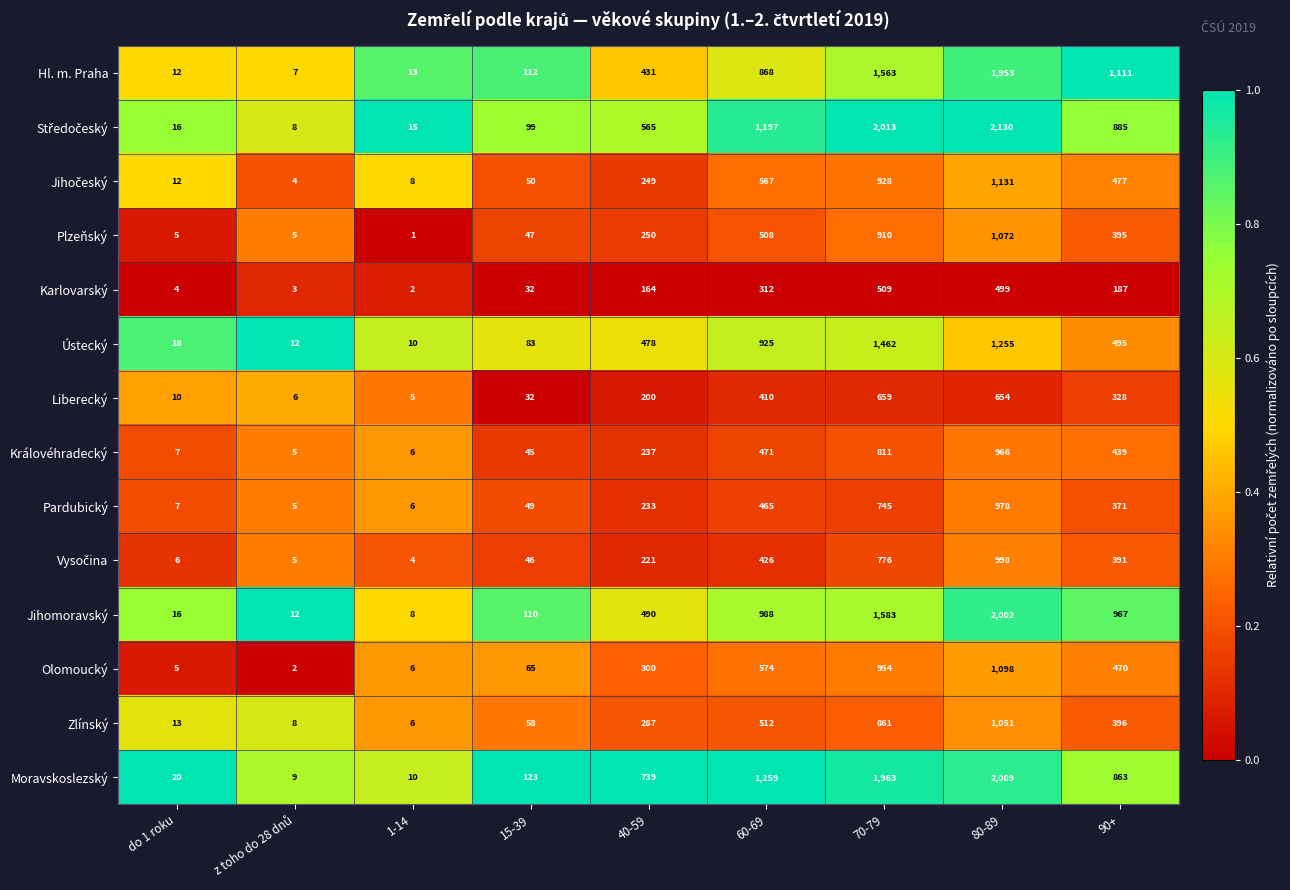

What is the approximate value of Plzeňský at 40-59?

250